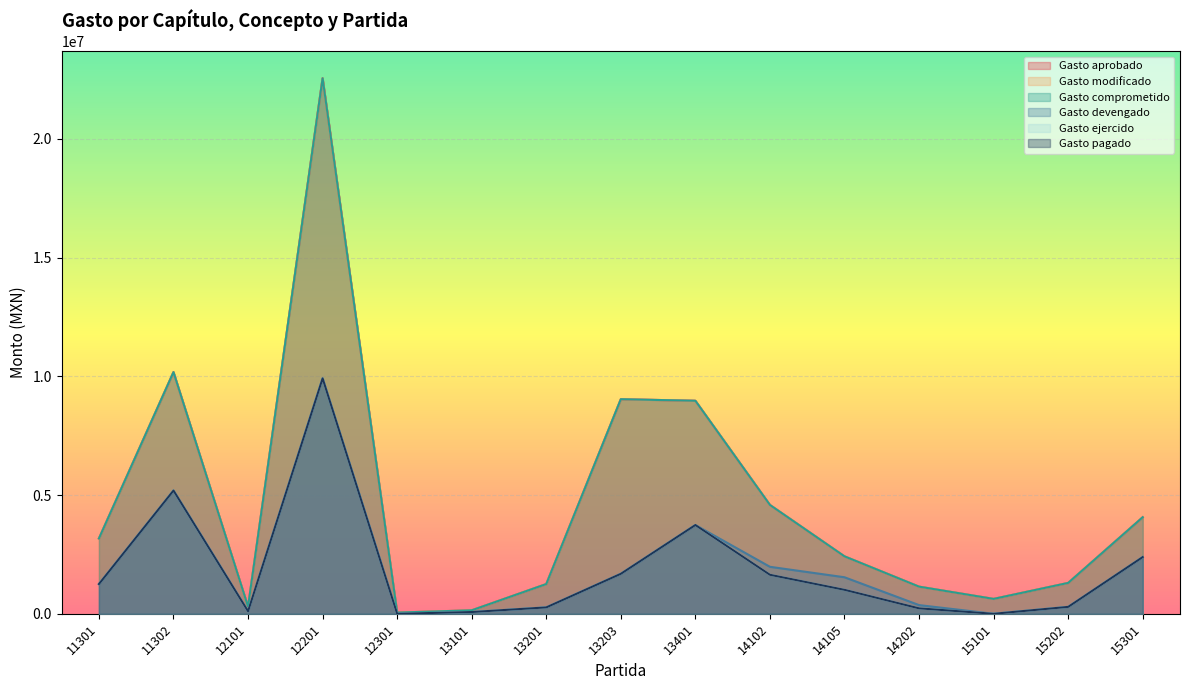

What is the difference between the maximum and minimum values in the Gasto comprometido series?

22504300.0